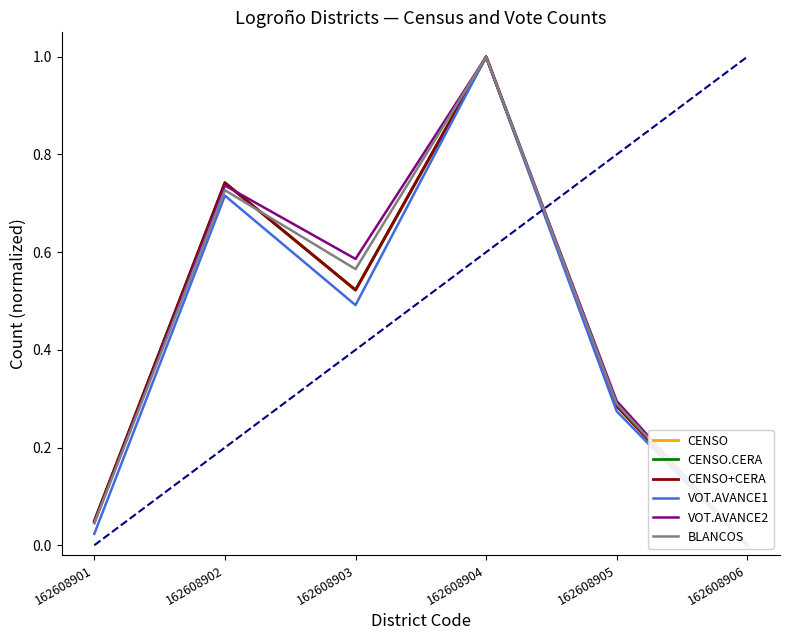

Reading left to right, transcribe all the data shown in this chart.

CENSO: 0.0	0.7	0.5	1.0	0.3	0.0
CENSO.CERA: 0.0	0.7	0.5	1.0	0.3	0.0
CENSO+CERA: 0.0	0.7	0.5	1.0	0.3	0.0
VOT.AVANCE1: 0.0	0.7	0.5	1.0	0.3	0.0
VOT.AVANCE2: 0.0	0.7	0.6	1.0	0.3	0.0
BLANCOS: 0.0	0.7	0.6	1.0	0.3	0.0